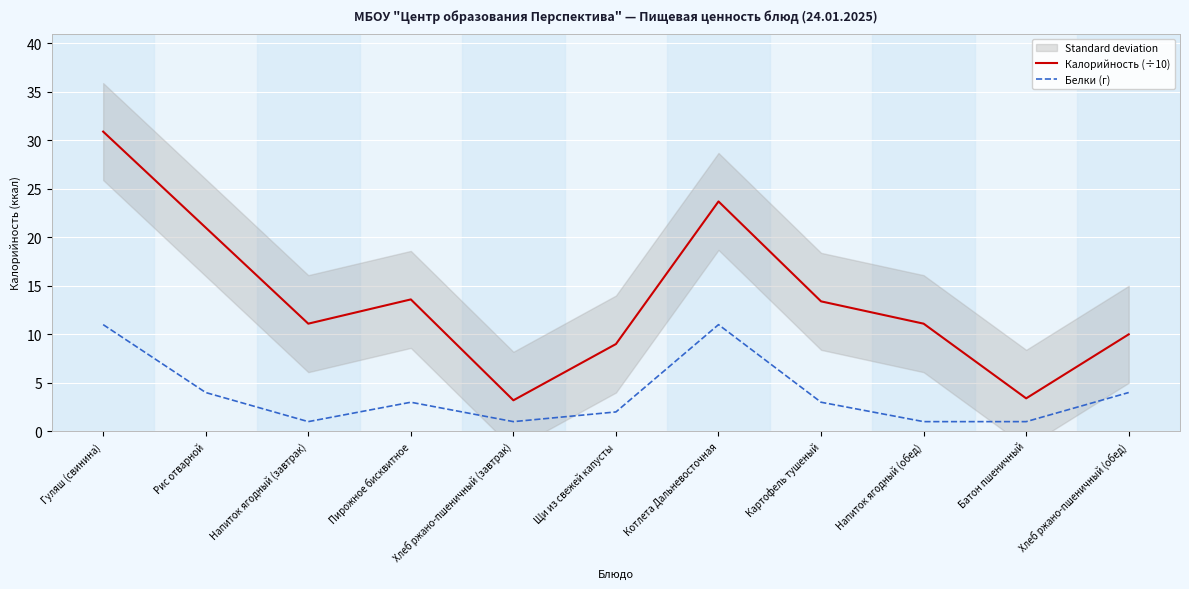

What is the difference between the Калорийность (÷10) values at Хлеб ржано-пшеничный (завтрак) and Рис отварной?

17.8